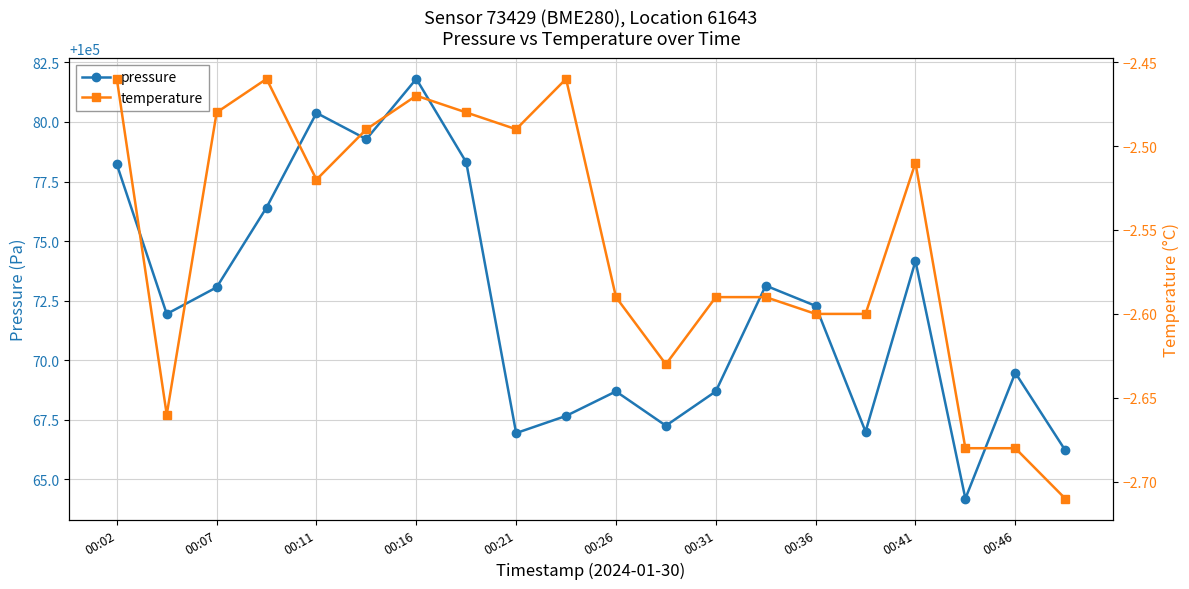

Where is the first local maximum for pressure?

00:11